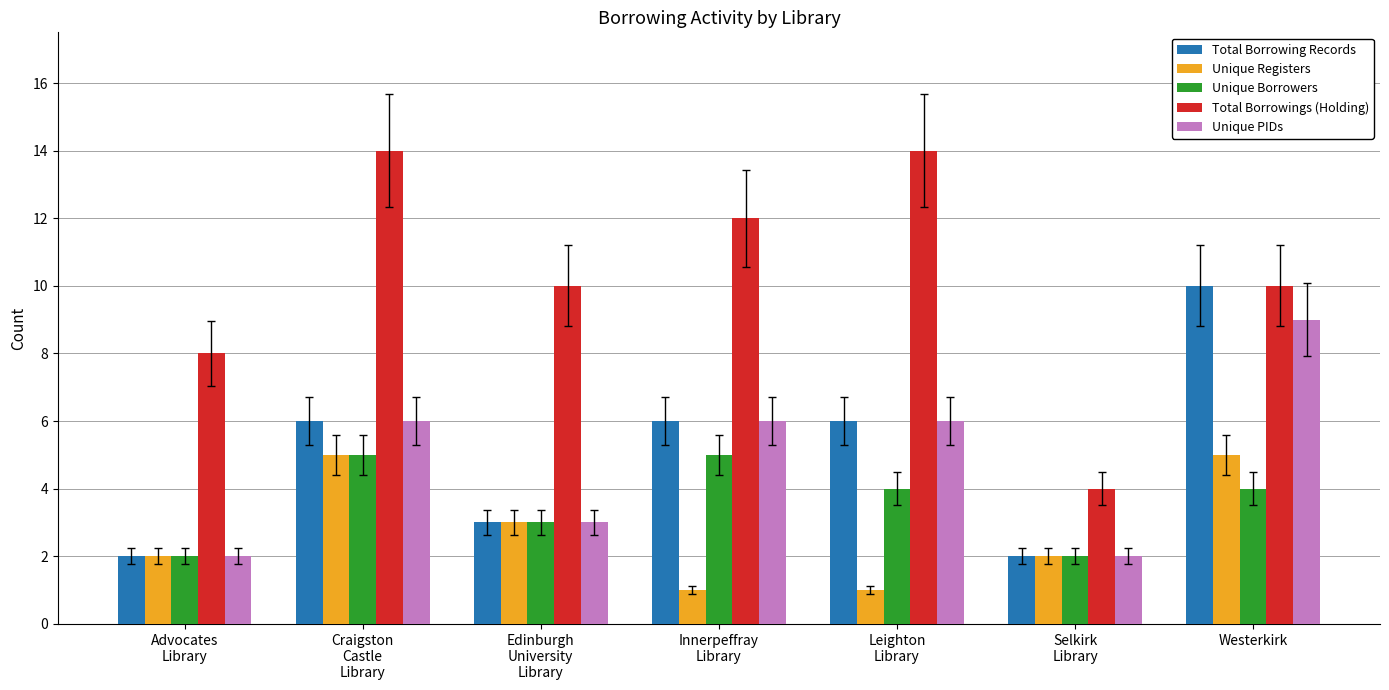

At how many categories does at least one series exceed 11?

3